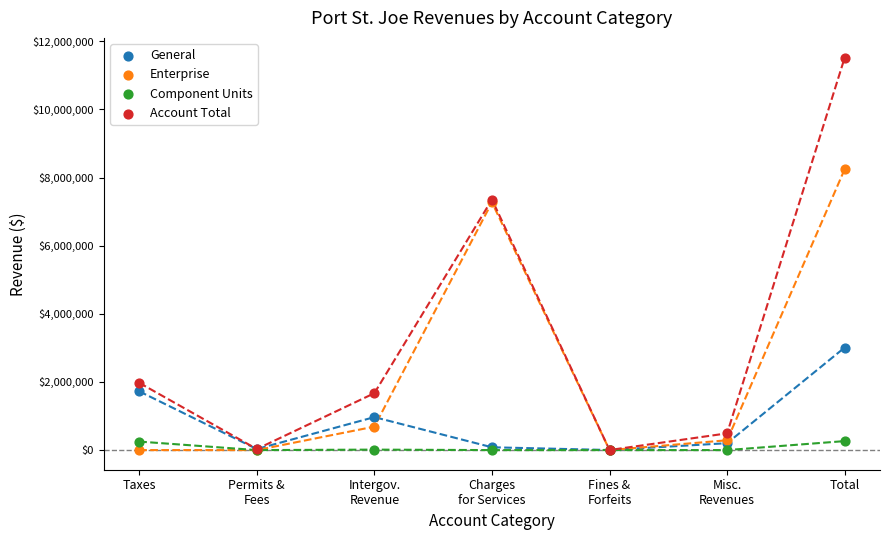

What are all the series names shown in the legend?

General, Enterprise, Component Units, Account Total